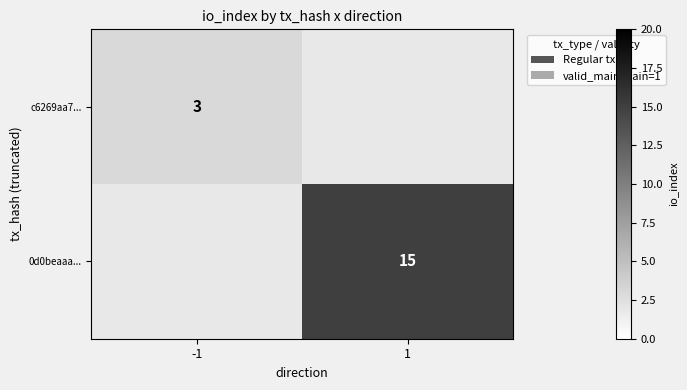

The 0d0beaaa... series shows 15 at 1. True or false?

True